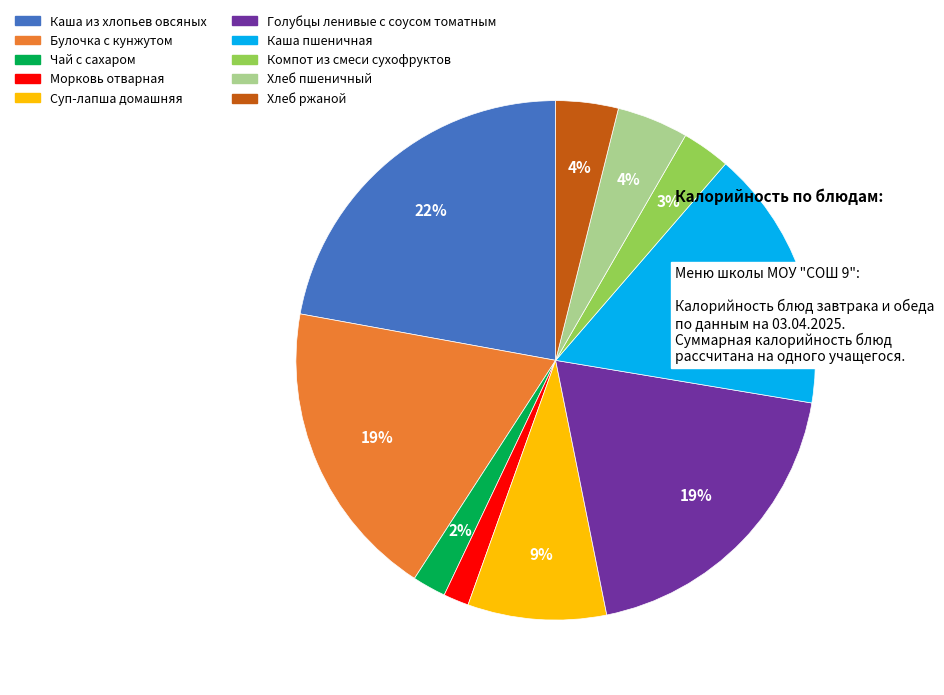

Is Компот из смеси сухофруктов the majority of the pie?

No